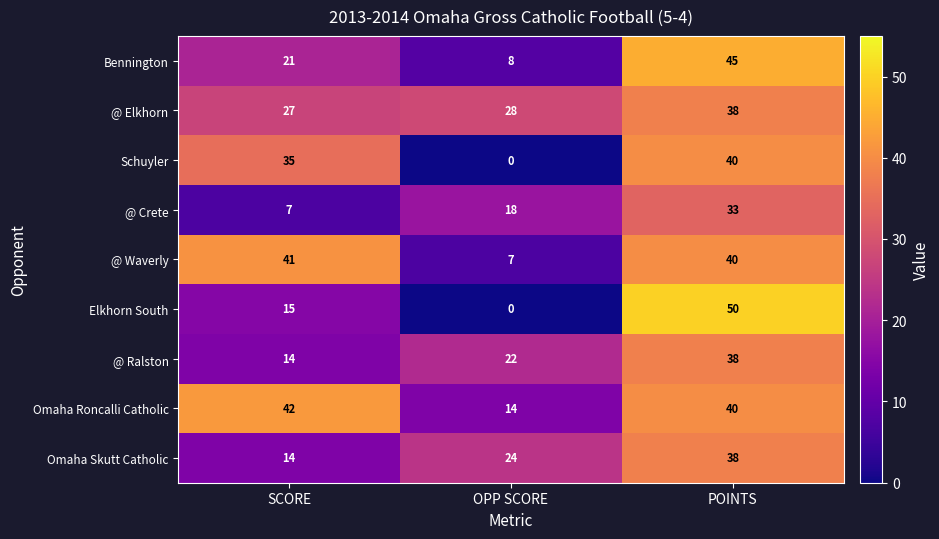

How many data points does each series have?

3